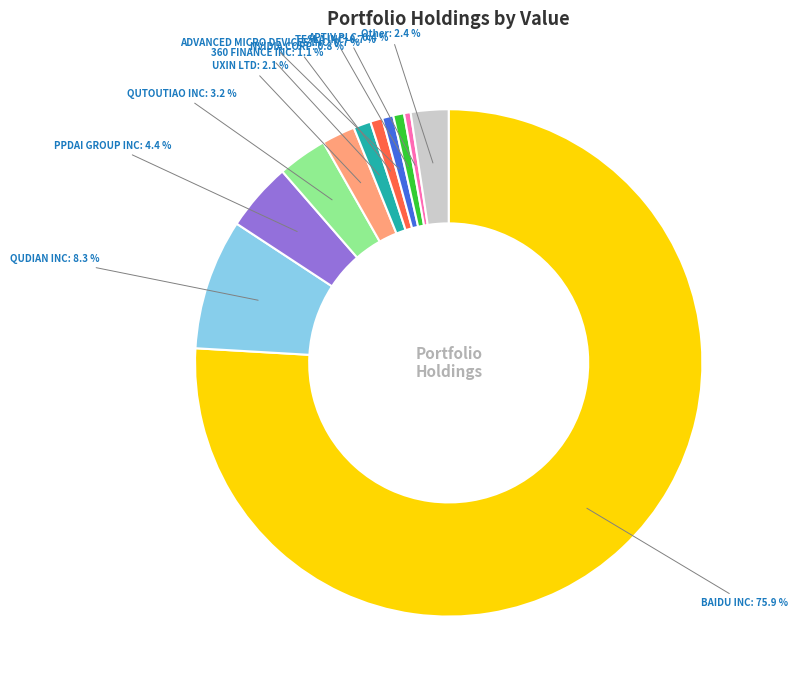

What percentage is the BAIDU INC slice, to the nearest percent?

76%